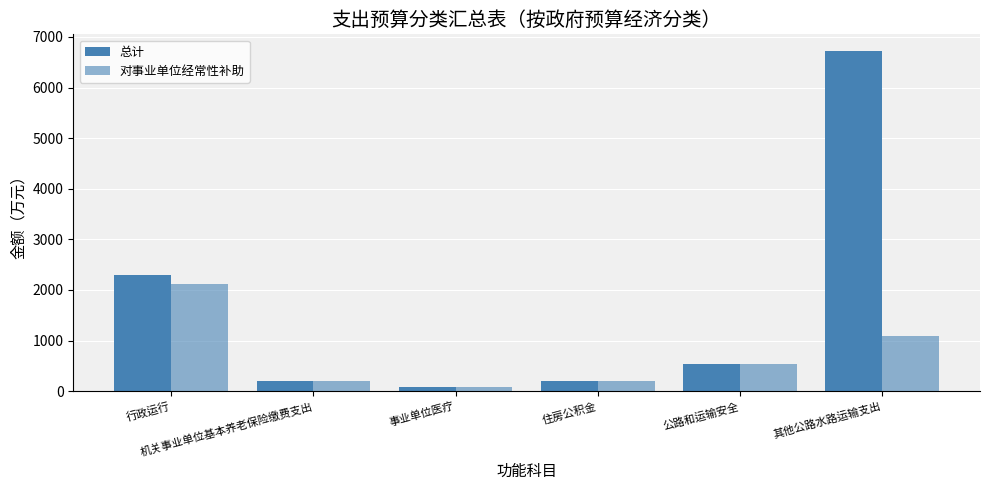

What is the total value across all series at 其他公路水路运输支出?

7802.3